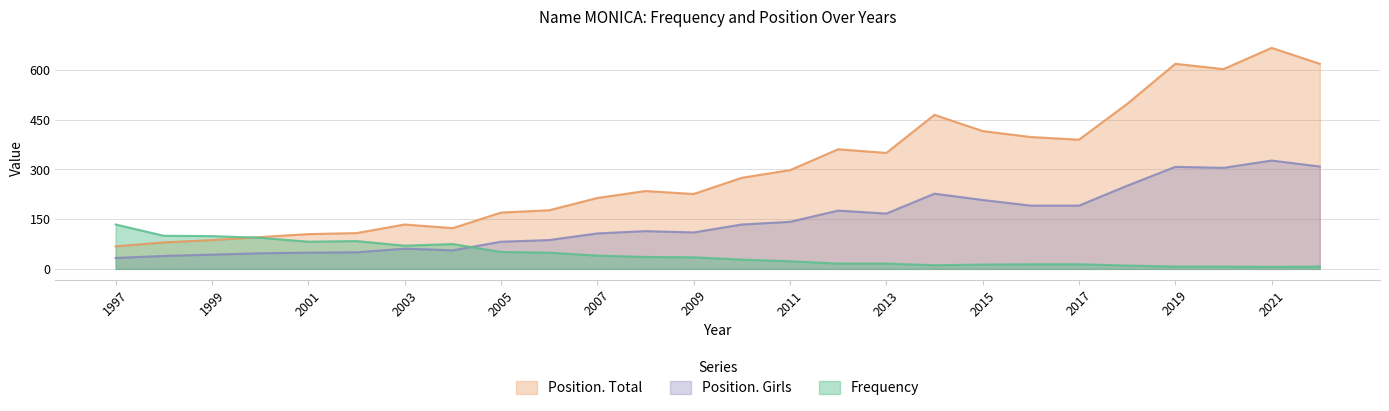

Is it true that Position. Total equals 57 at 1999?

False